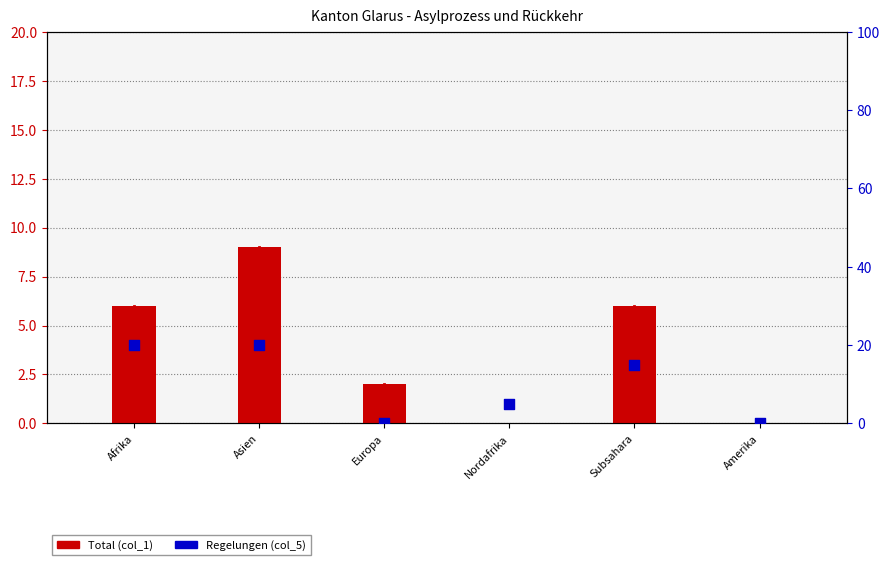

Is the value of Total (col_1) at Nordafrika greater than the value of Regelungen (col_5) at Subsahara?

No